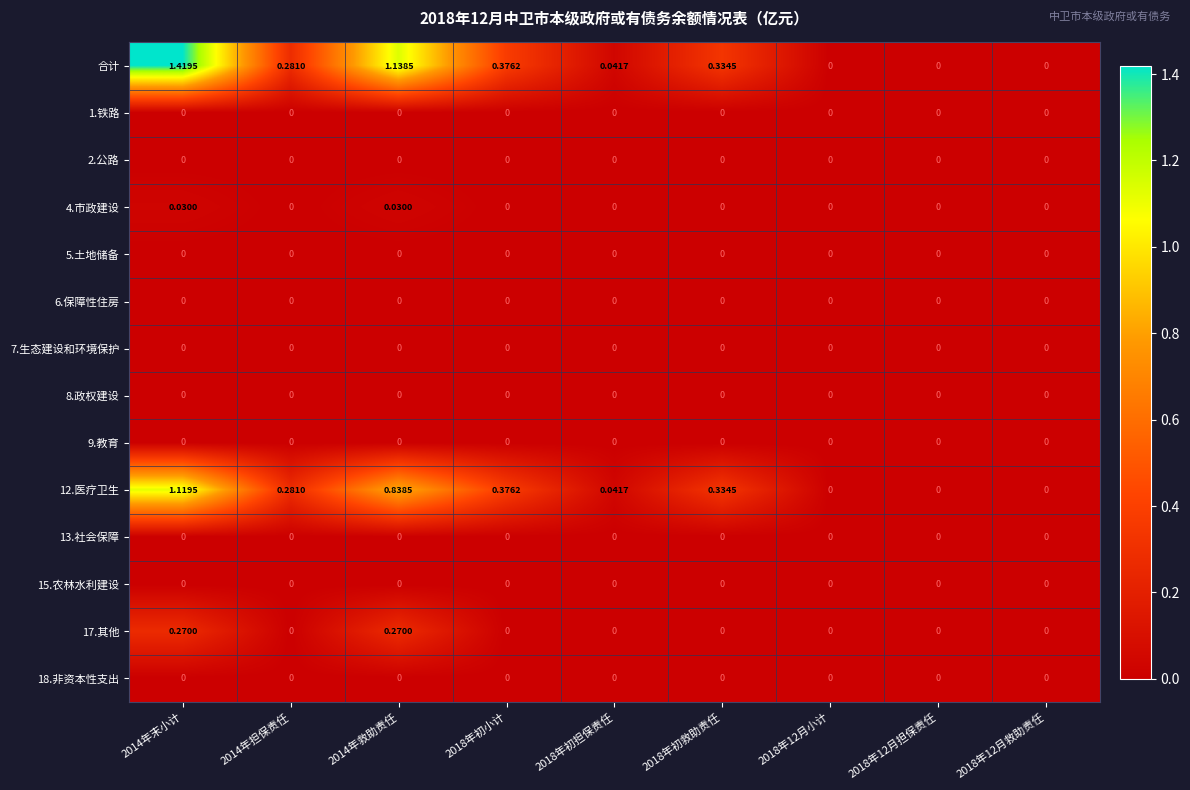

Which series has the largest range (max minus min)?

合计